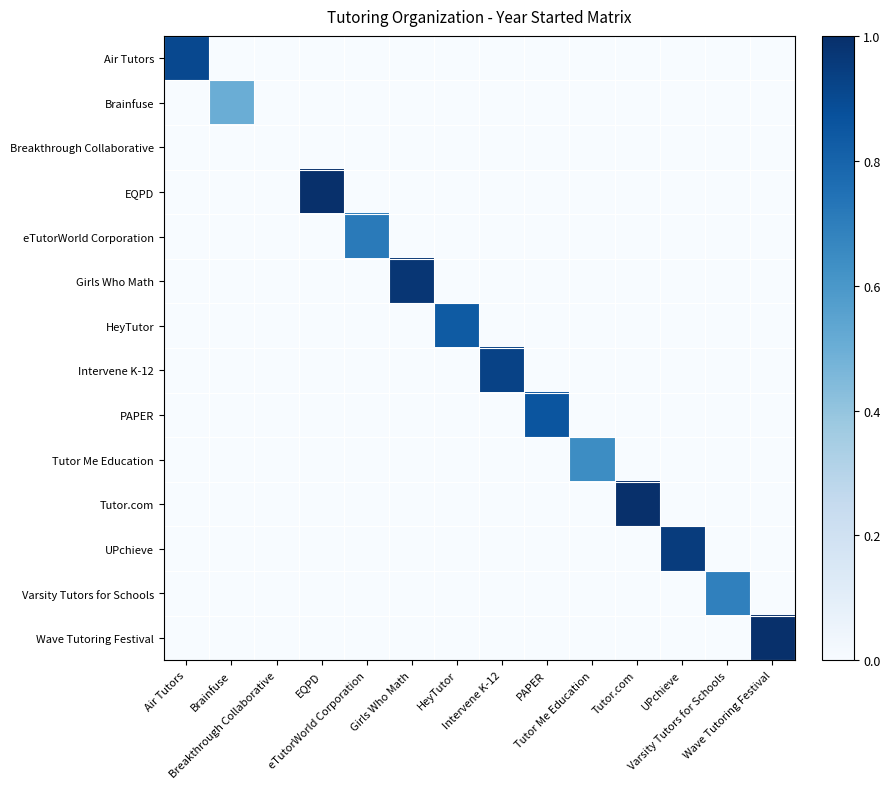

Which series has the largest range (max minus min)?

EQPD